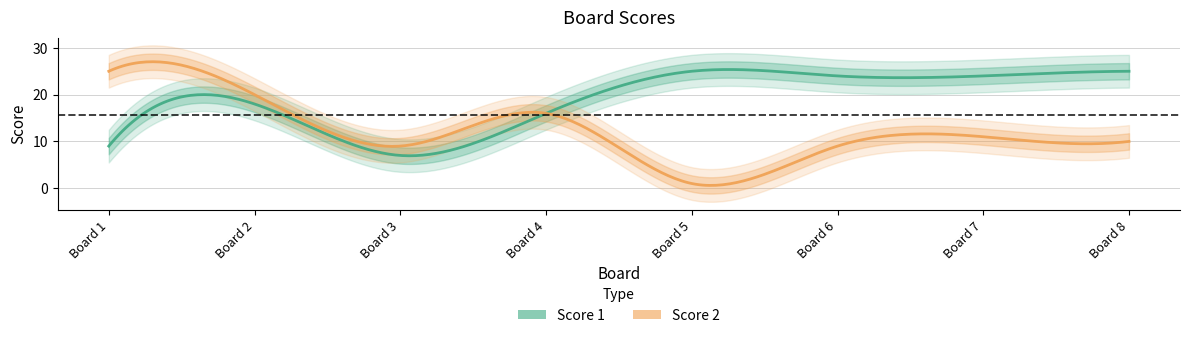

Count the number of categories in the chart.

8